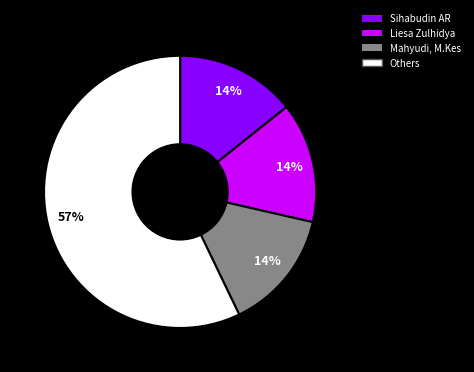

Which has a higher value, Others or Sihabudin AR?

Others